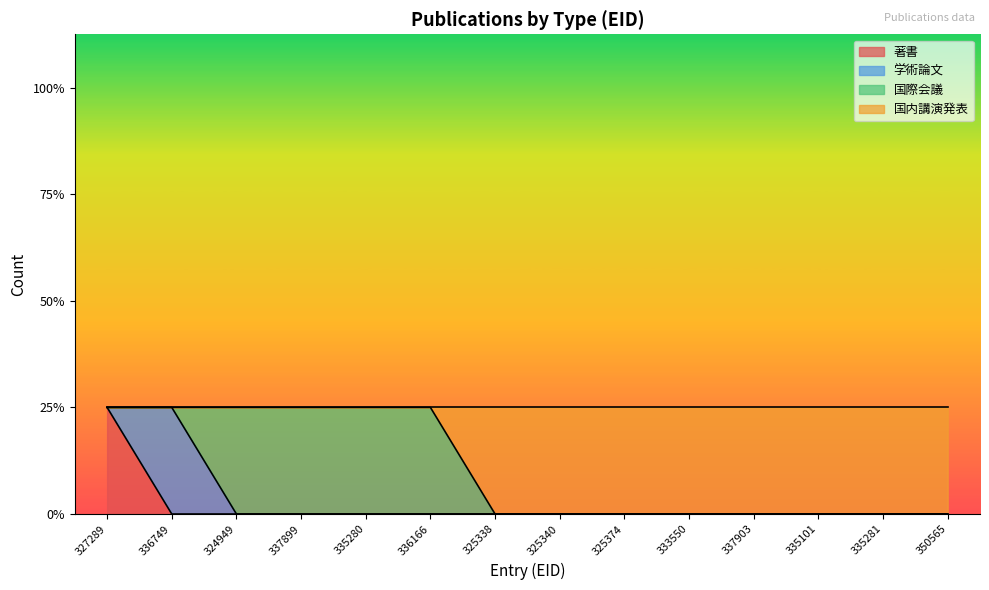

At 335101, list the series in order from smallest to largest.

著書, 国内講演発表